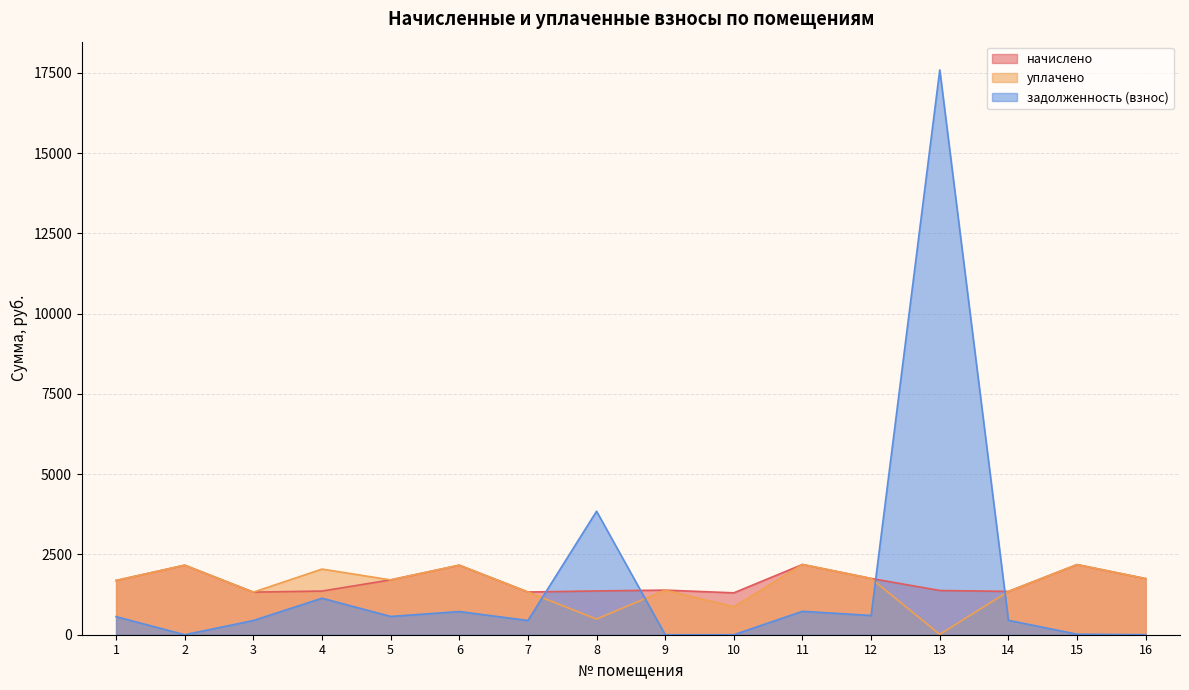

How many interior local valleys does the уплачено series have?

5